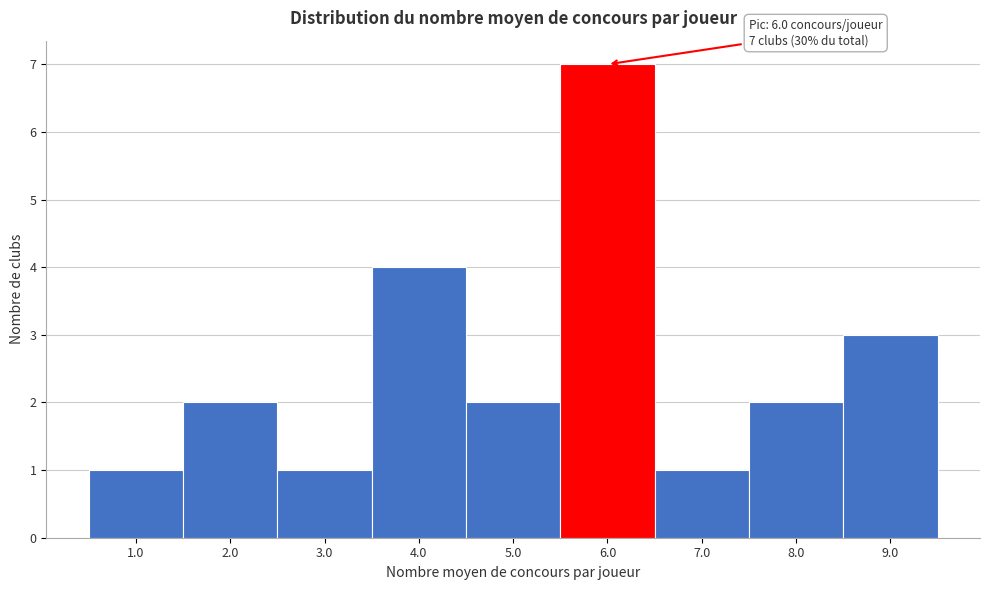

Which range on the x-axis has the tallest bar?

5.5 to 6.5